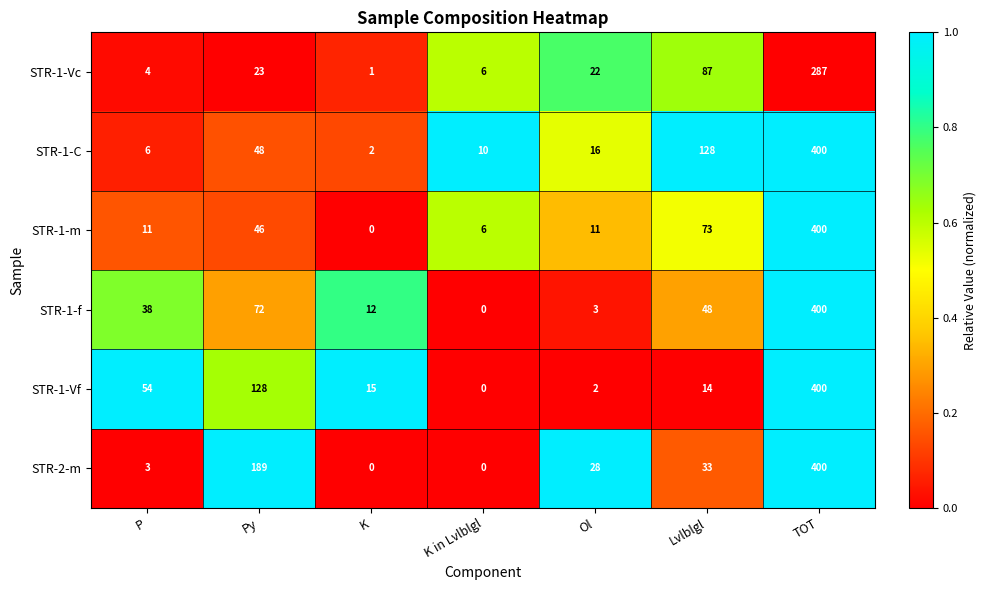

Where is STR-1-Vc nearest to the value 144?

Lvlblgl